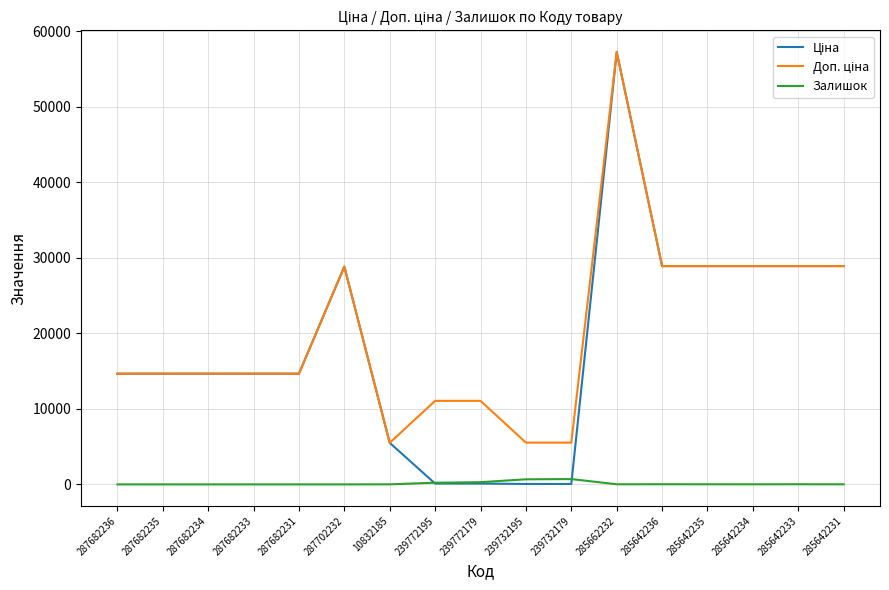

How many series are shown in this chart?

3